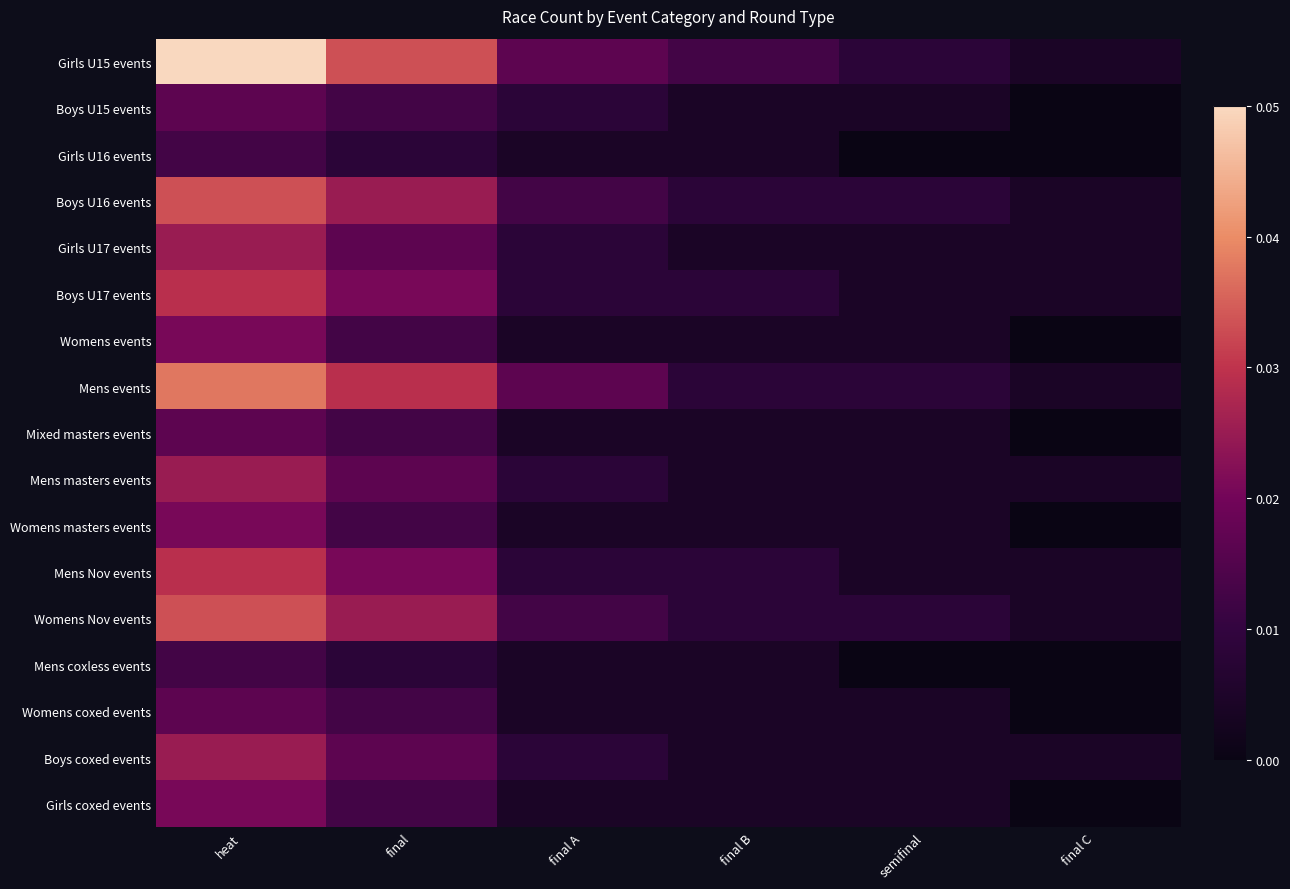

What is the maximum value shown in the chart?

1.0